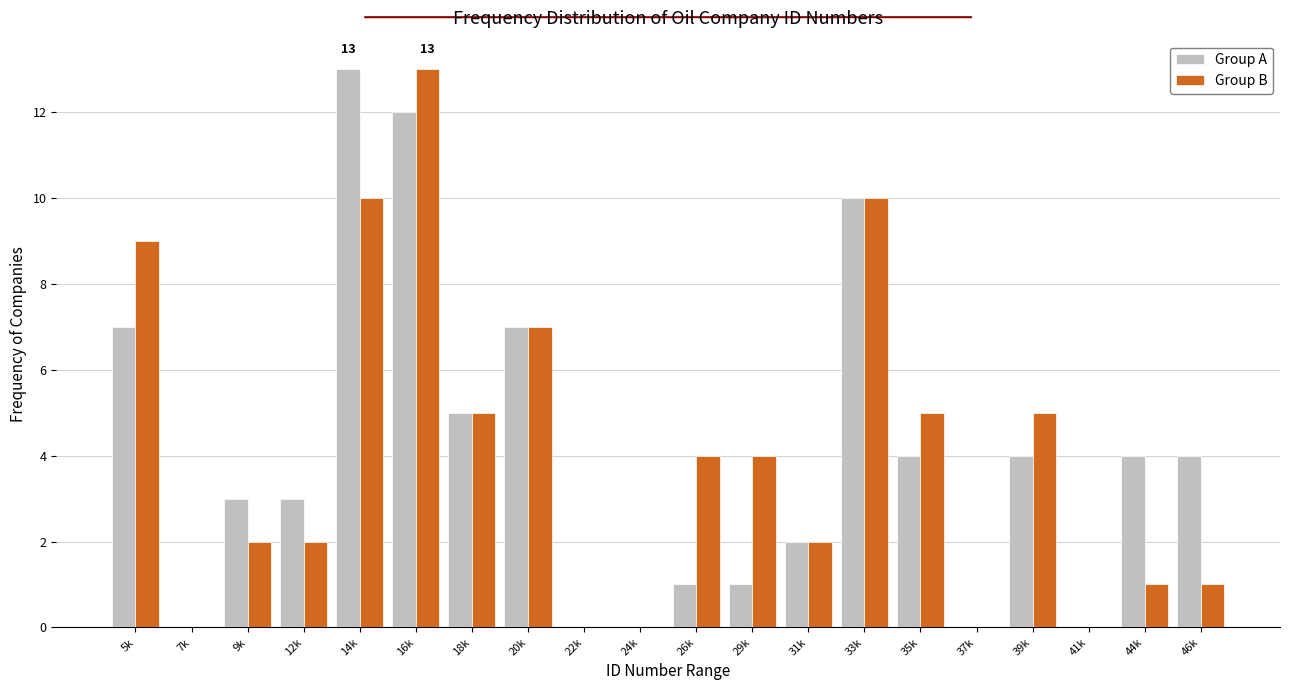

At which label does Group B reach its peak?

16k